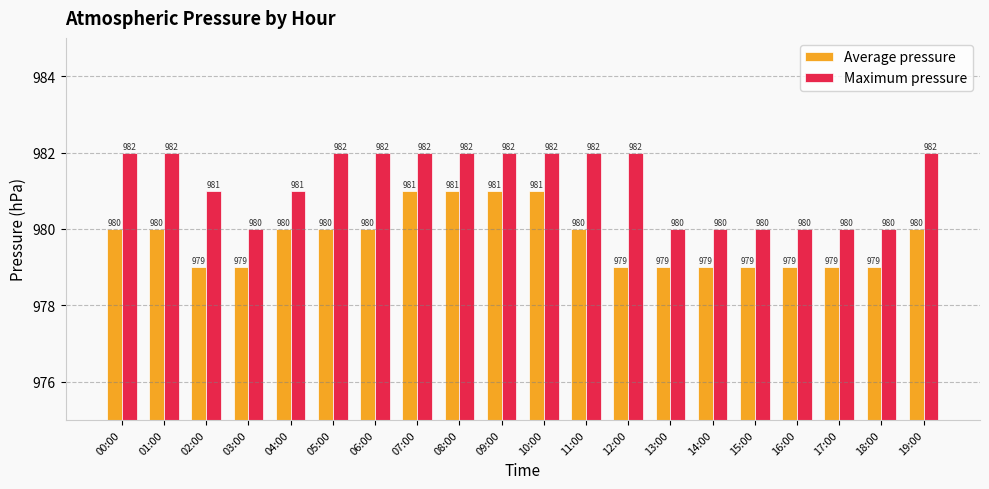

What is the difference between the maximum and second lowest values in the Maximum pressure series?

2